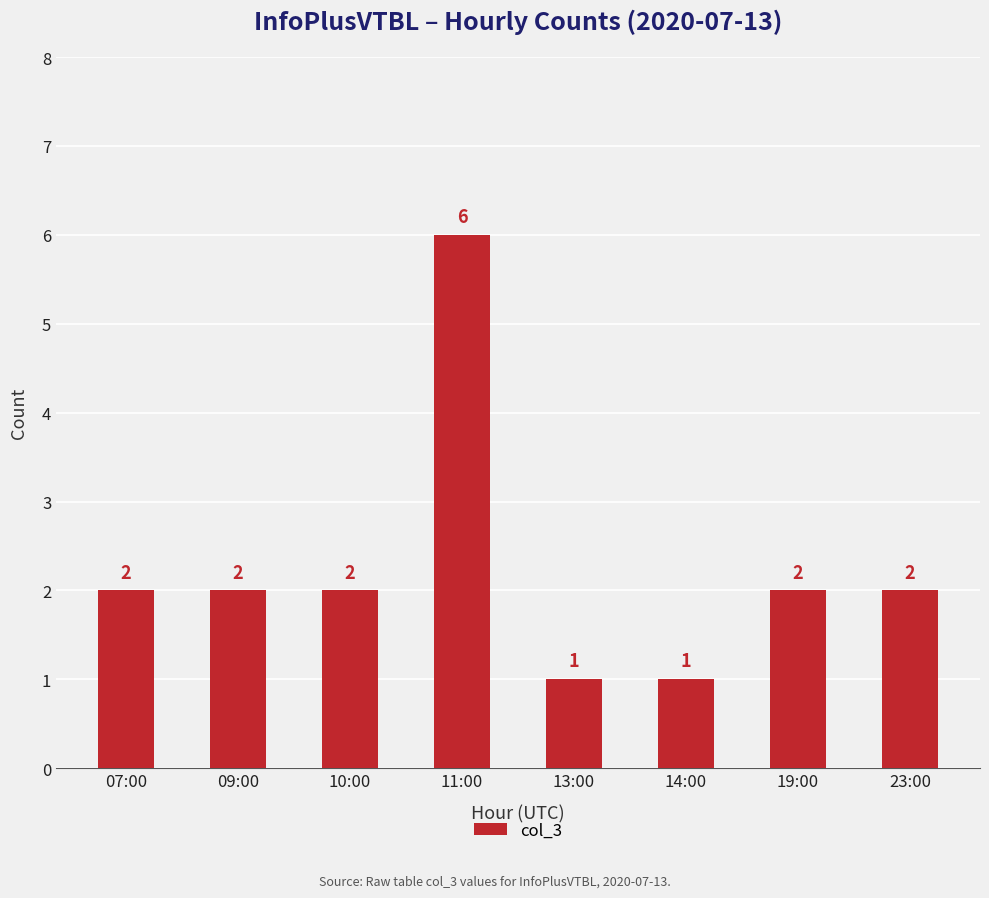

What is the label of the 4th bar from the right?

13:00